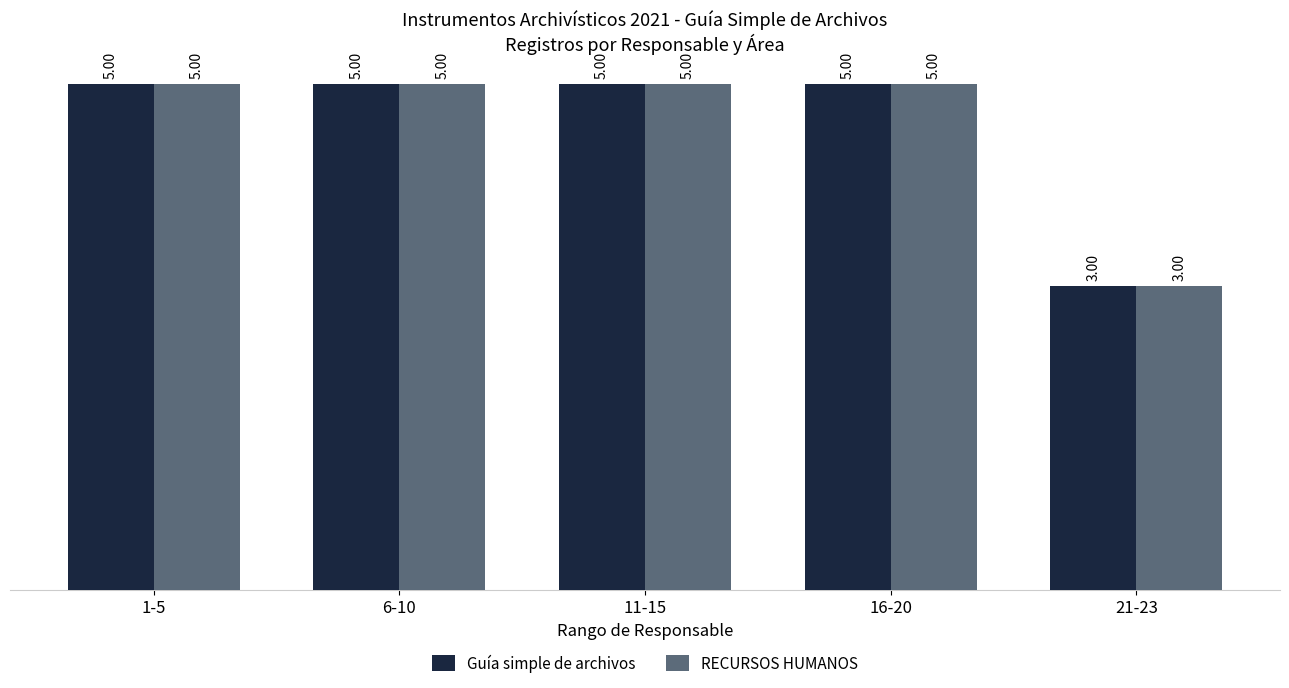

What is the total value across all series at 21-23?

6